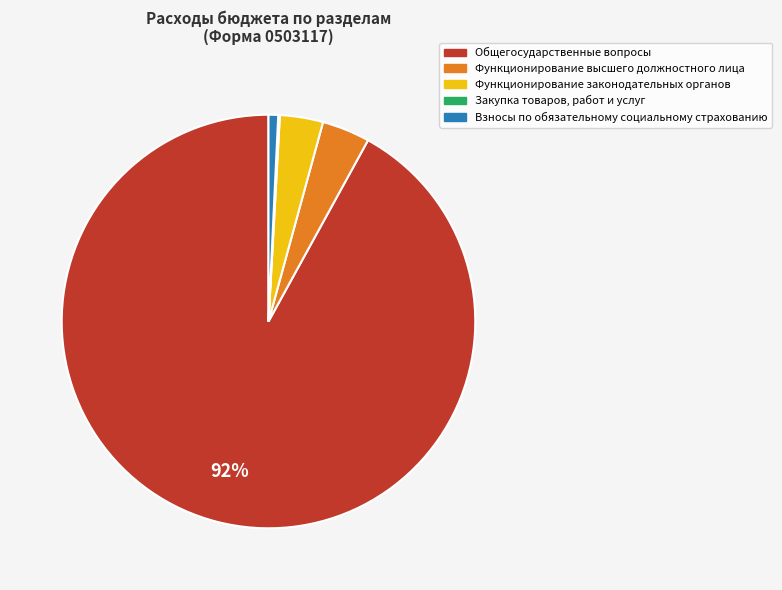

To the nearest percent, what is the average slice percentage?

20%